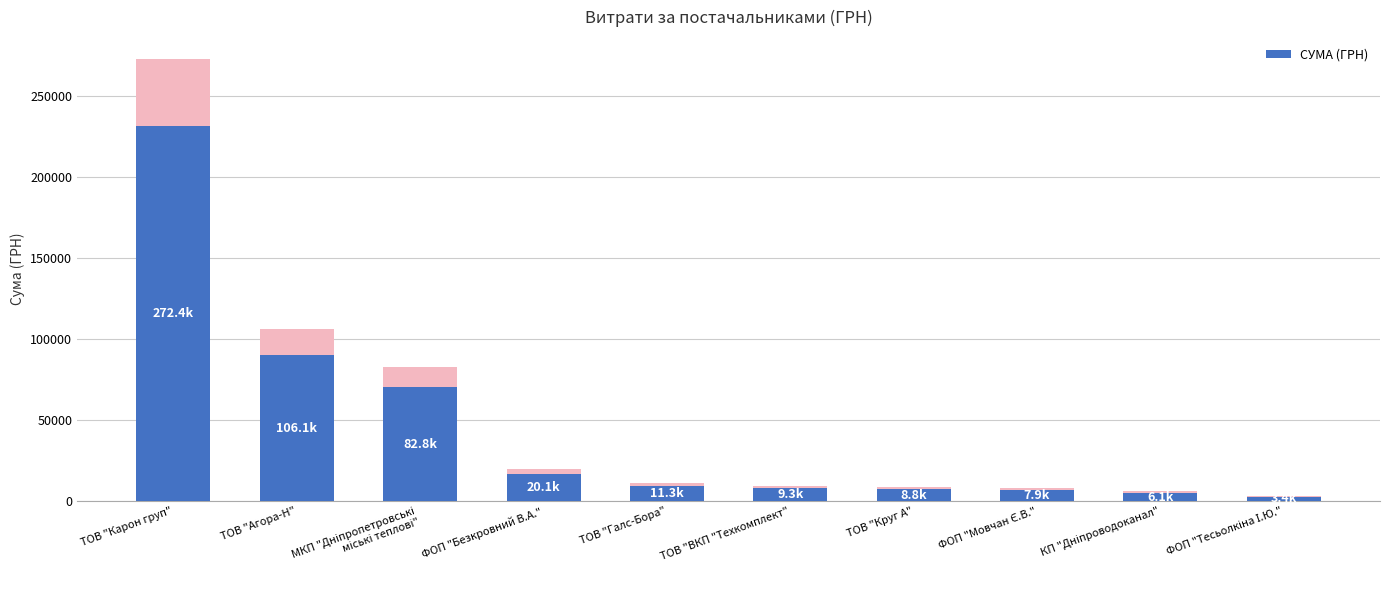

Is it true that the value at ТОВ "ВКП "Техкомплект" is 2100.8?

False